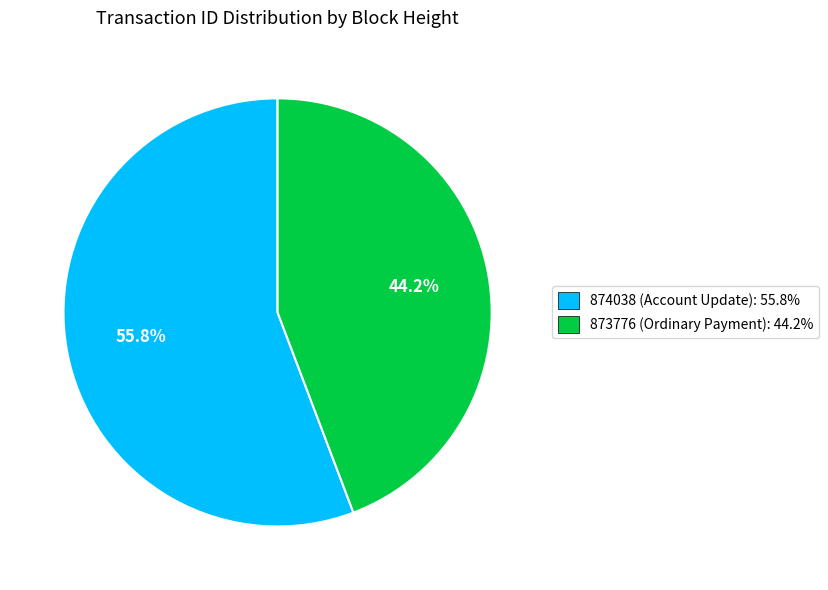

What percentage is the 874038 (Account Update) slice, to the nearest percent?

56%